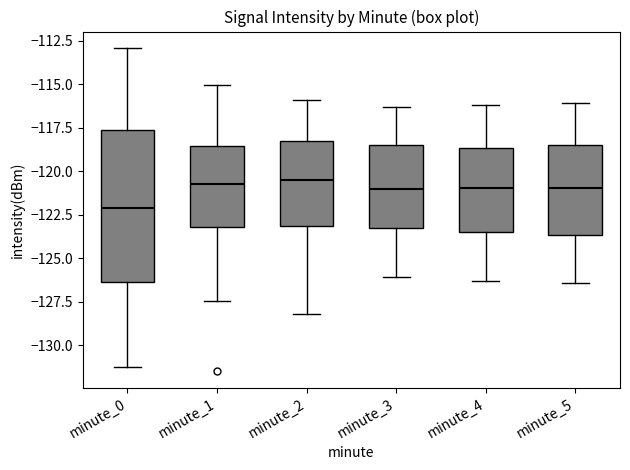

Which box has the lowest median line?

minute_0